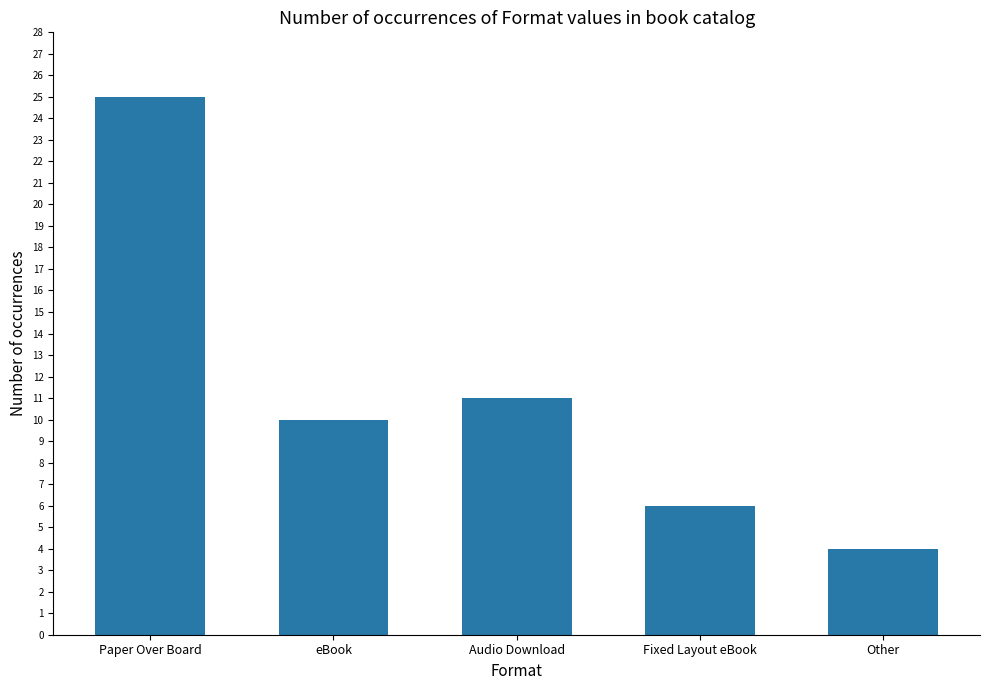

What is the change in value from eBook to Other?

-6